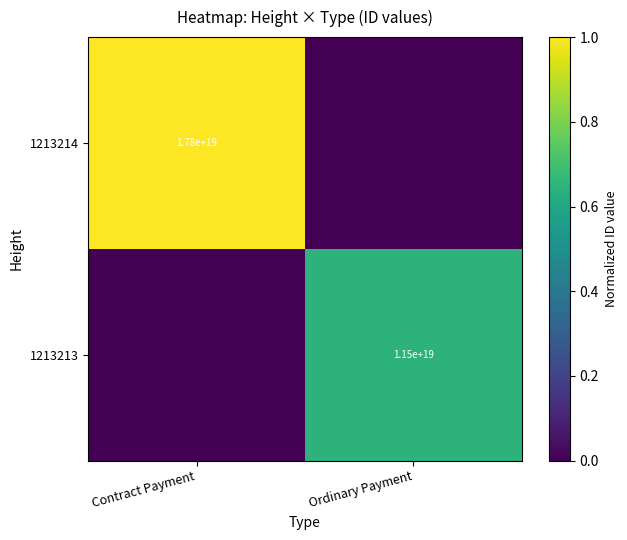

Is it true that 1213214 equals 17800000000000000000 at Contract Payment?

True